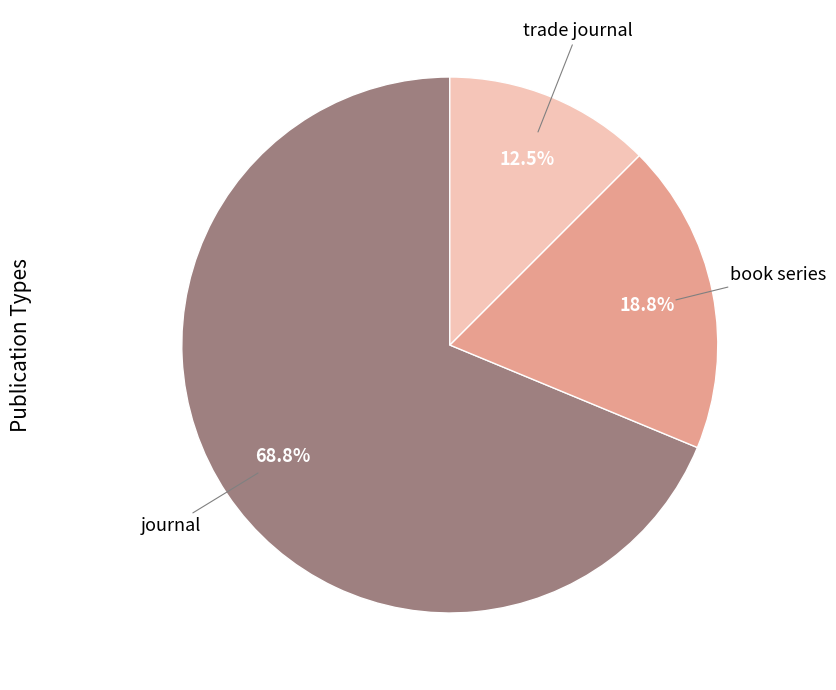

How many slices are in this pie chart?

3